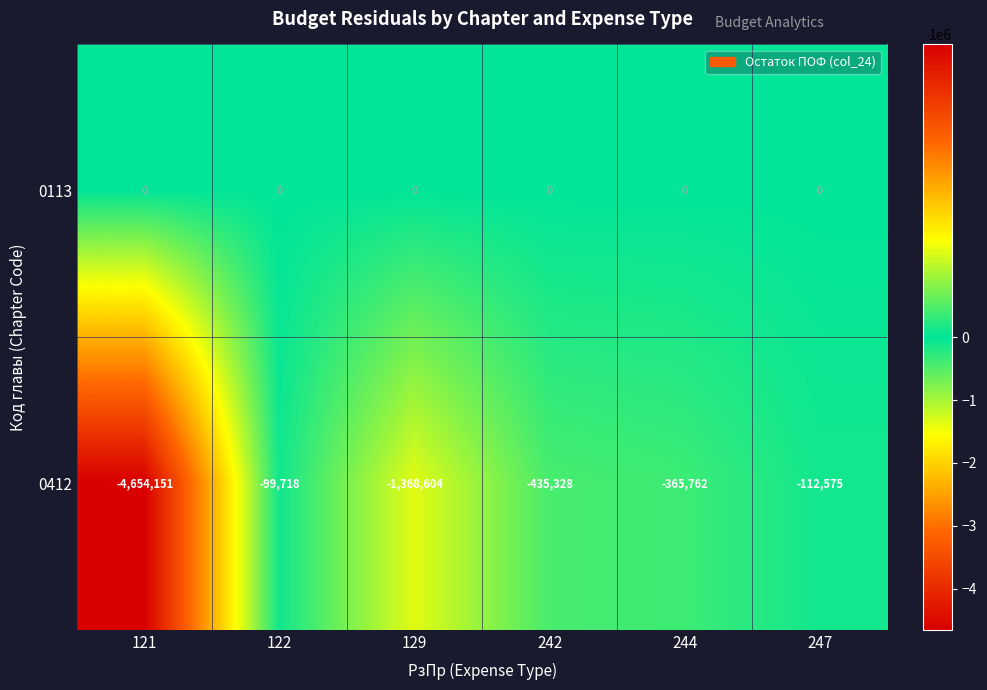

Which series has the largest total across all categories?

0113